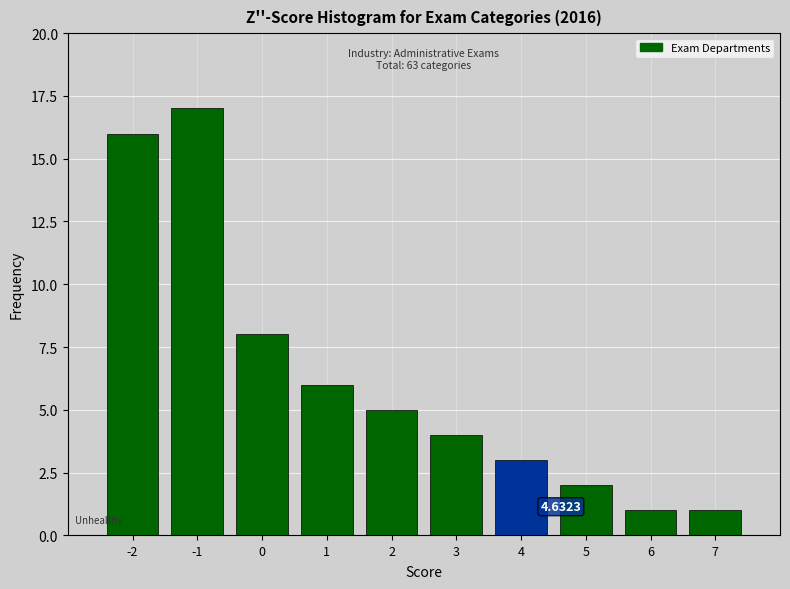

What is the change in value from 2 to 5?

-3